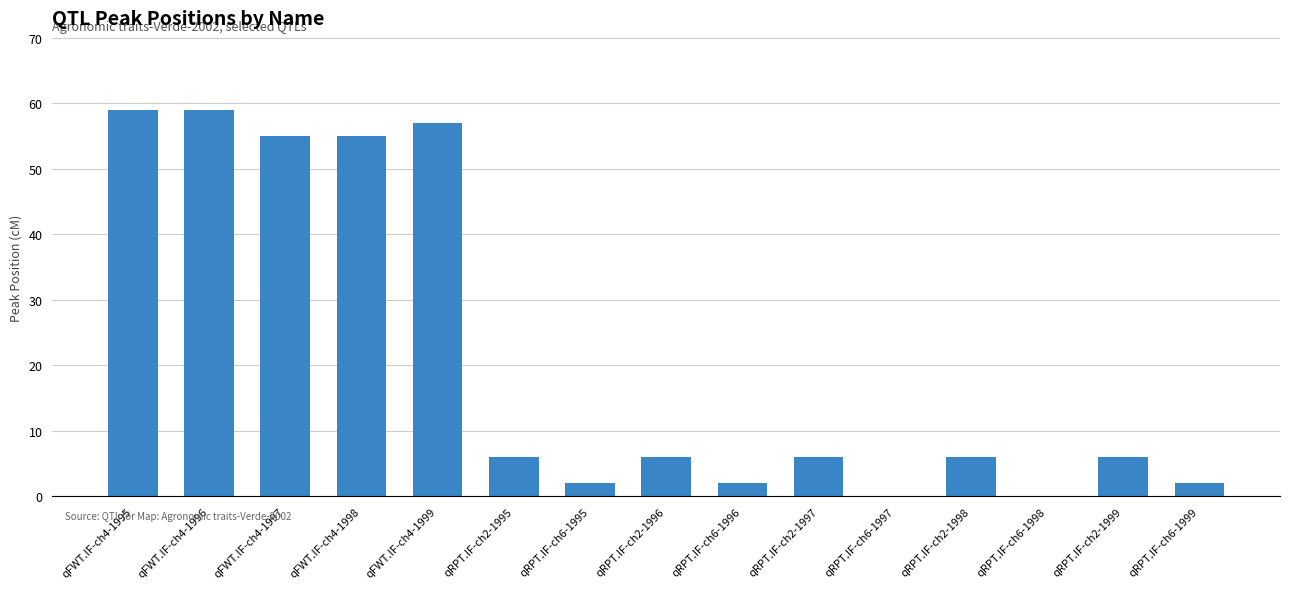

The value at qRPT.IF-ch6-1999 is 2. True or false?

True